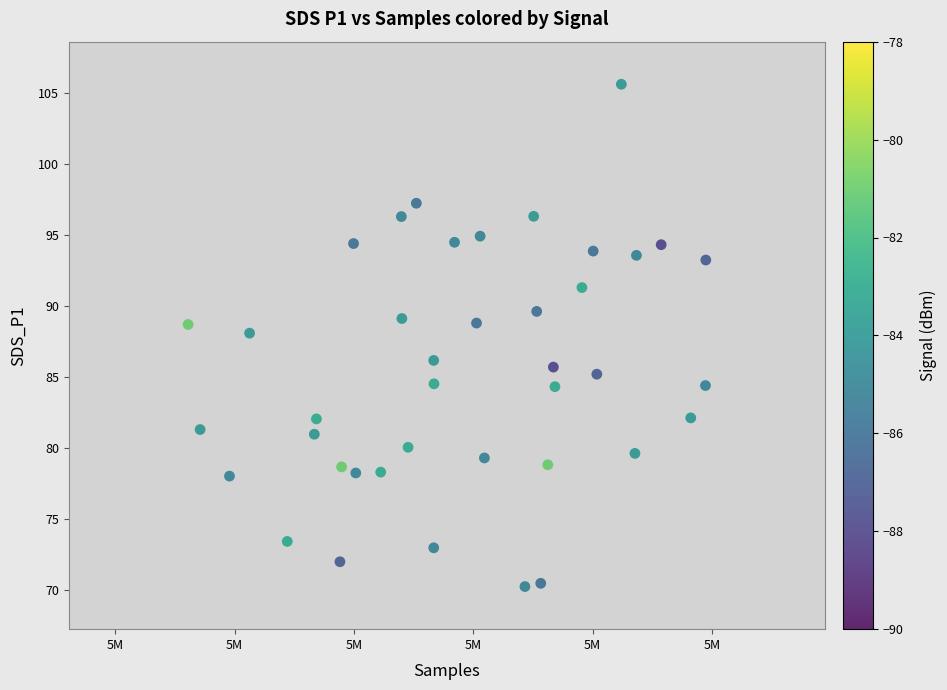

What is the range of Y values (max minus min)?

35.4